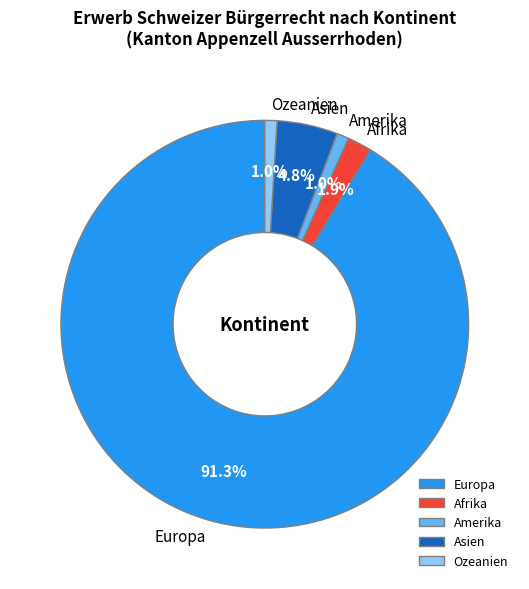

Which has a higher value, Asien or Afrika?

Asien